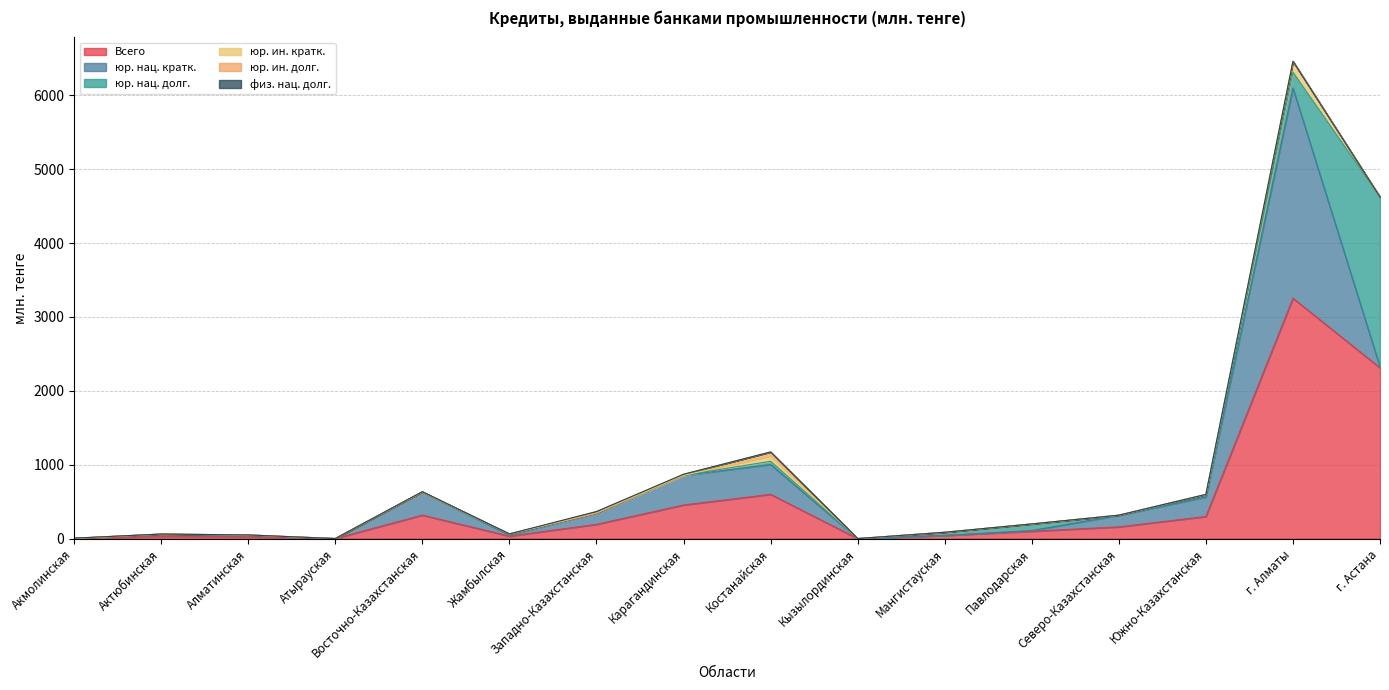

Which series changed the most between Восточно-Казахстанская and Мангистауская?

юр. нац. кратк.